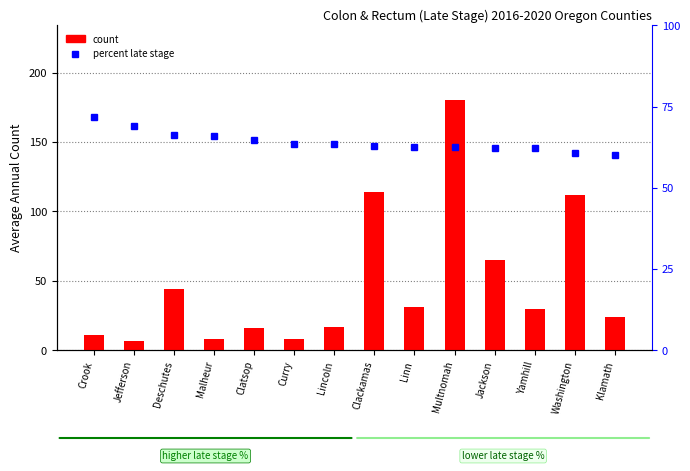

Which series has the widest spread of values?

count